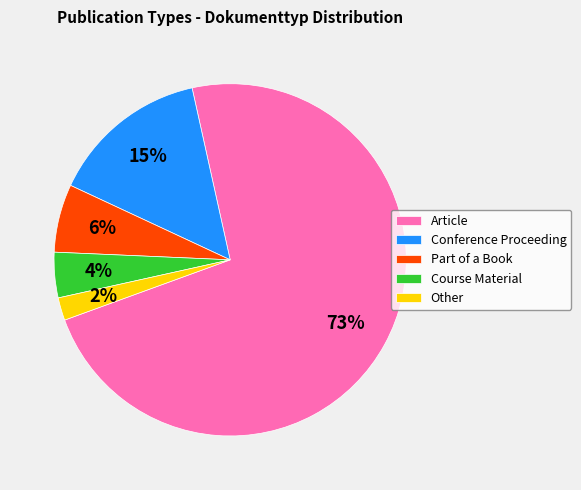

Do Other and Conference Proceeding together represent more than half of the pie?

No